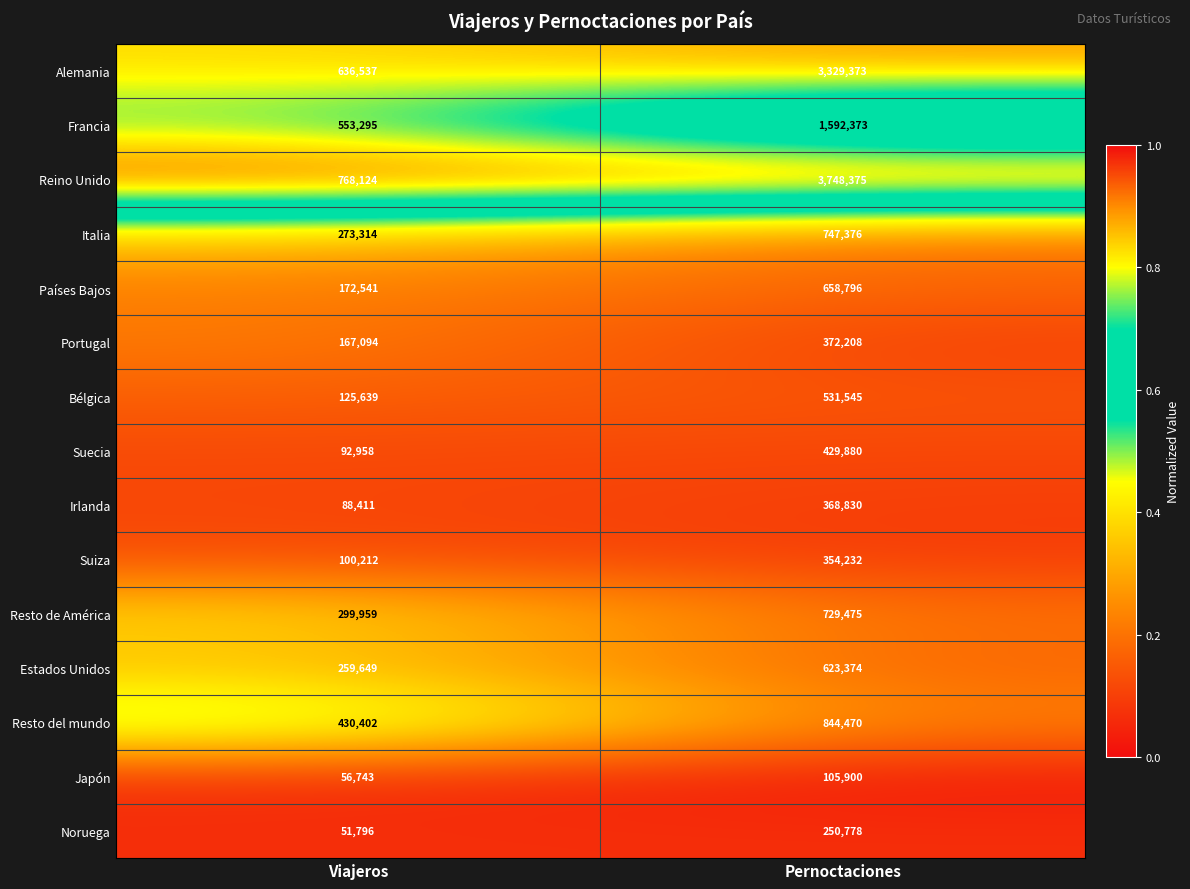

Reading left to right, extract all data points from this chart.

Alemania: Viajeros=636537	Pernoctaciones=3329373
Francia: Viajeros=553295	Pernoctaciones=1592373
Reino Unido: Viajeros=768124	Pernoctaciones=3748375
Italia: Viajeros=273314	Pernoctaciones=747376
Países Bajos: Viajeros=172541	Pernoctaciones=658796
Portugal: Viajeros=167094	Pernoctaciones=372208
Bélgica: Viajeros=125639	Pernoctaciones=531545
Suecia: Viajeros=92958	Pernoctaciones=429880
Irlanda: Viajeros=88411	Pernoctaciones=368830
Suiza: Viajeros=100212	Pernoctaciones=354232
Resto de América: Viajeros=299959	Pernoctaciones=729475
Estados Unidos: Viajeros=259649	Pernoctaciones=623374
Resto del mundo: Viajeros=430402	Pernoctaciones=844470
Japón: Viajeros=56743	Pernoctaciones=105900
Noruega: Viajeros=51796	Pernoctaciones=250778